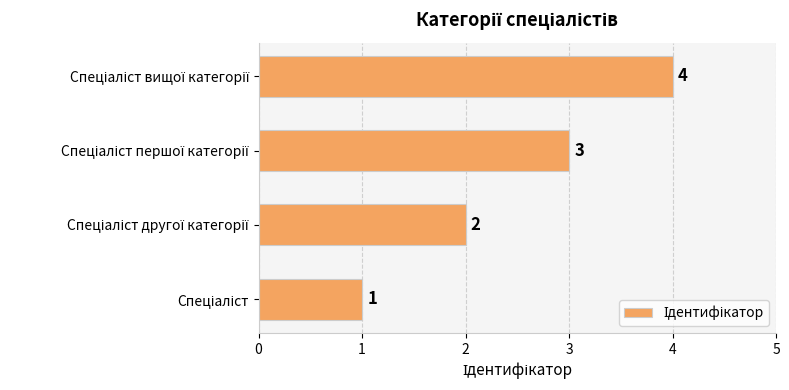

What is the greatest value displayed?

4